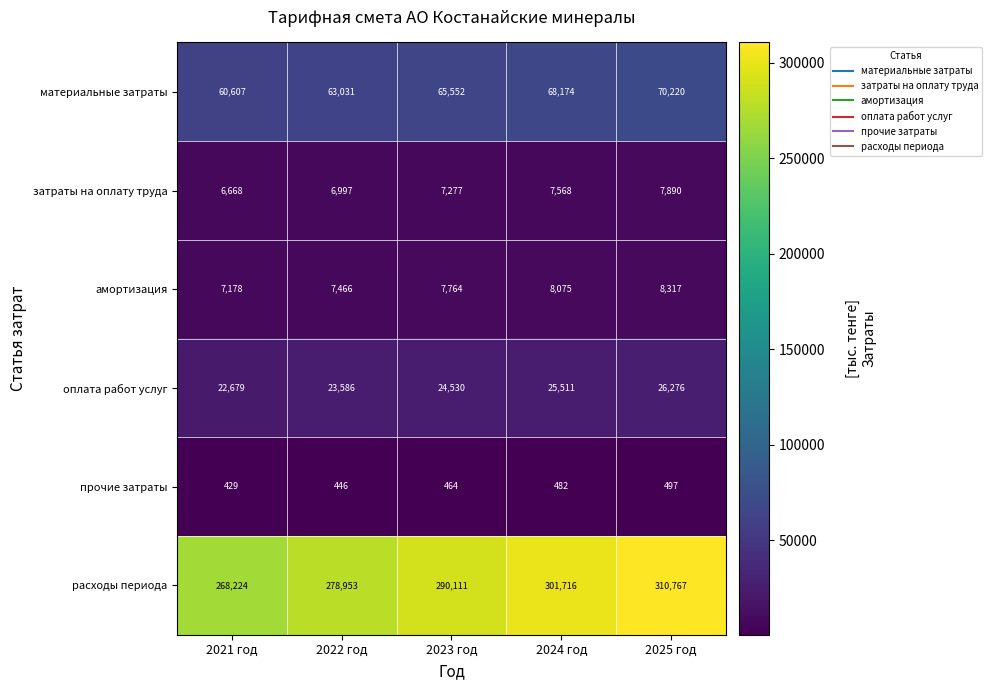

Reading left to right, list all the values displayed in this chart.

материальные затраты: 60607	63031	65552	68174	70220
затраты на оплату труда: 6668	6997	7277	7568	7890
амортизация: 7178	7466	7764	8075	8317
оплата работ услуг: 22679	23586	24530	25511	26276
прочие затраты: 429	446	464	482	497
расходы периода: 268224	278953	290111	301716	310767